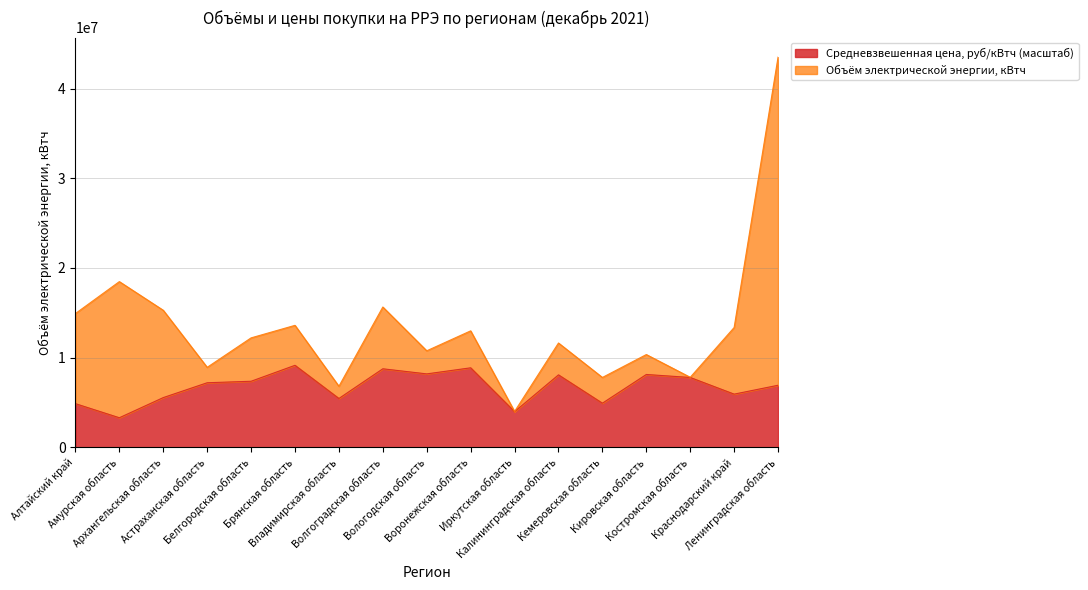

How many points are lower than both their immediate neighbors (excluding endpoints)?

6